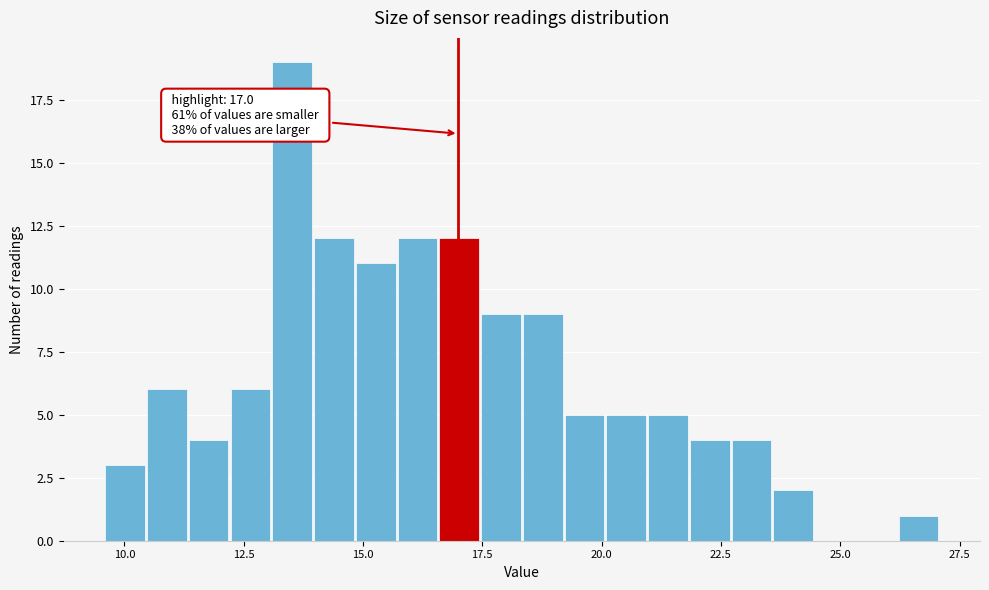

Around what value on the x-axis is the tallest bar? Give the approximate position of its centre, as read against the axis.

13.5